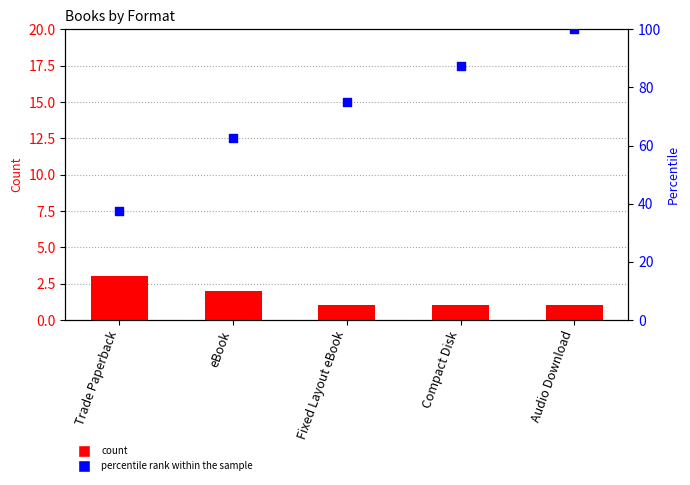

Which series reaches the maximum Y coordinate?

percentile rank within the sample